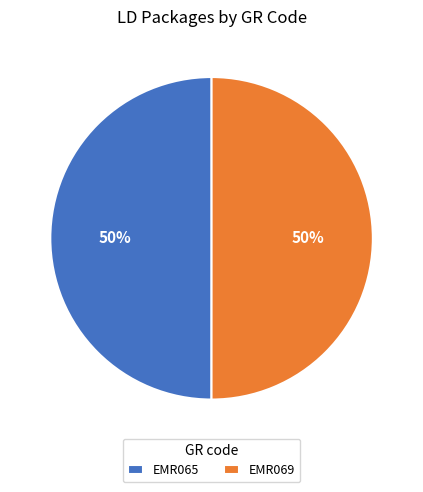

To the nearest percent, what is the average slice percentage?

50%